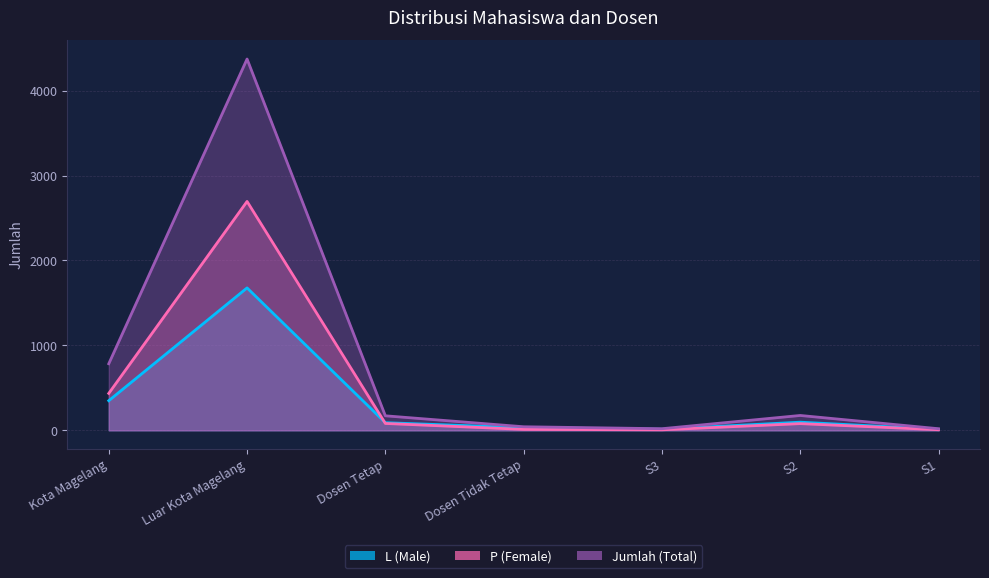

How many data points in P (Female) are less than 79?

3